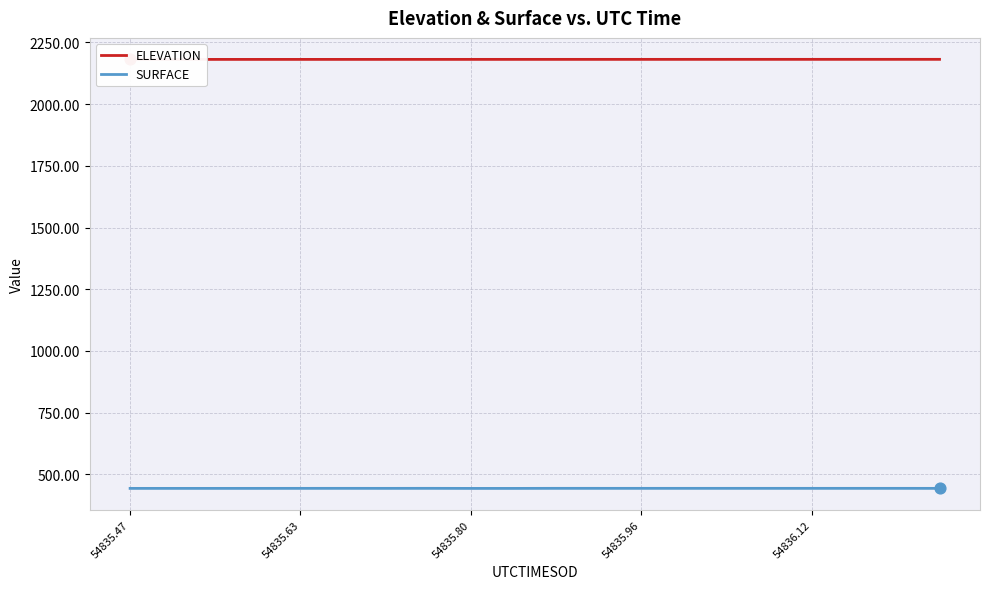

Which series contains the highest Y value?

ELEVATION